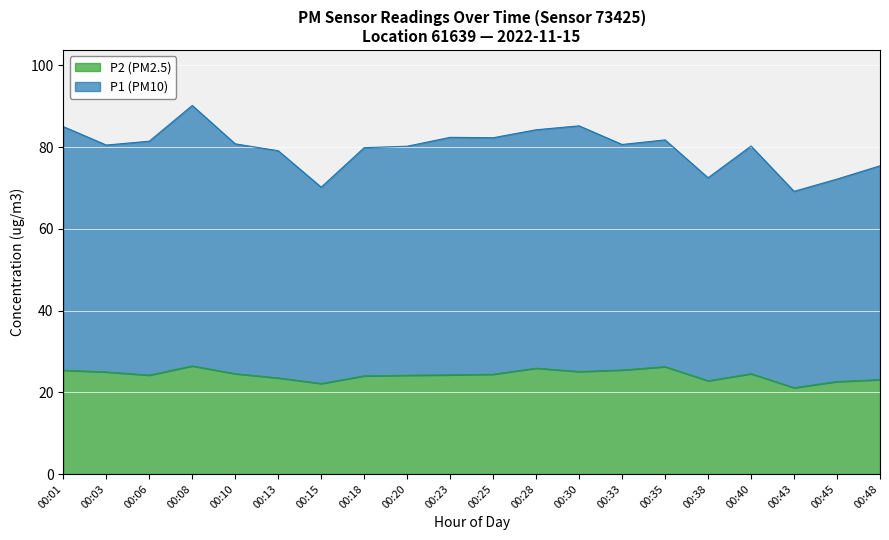

What is the difference between the maximum and minimum values in the P2 (PM2.5) series?

5.3